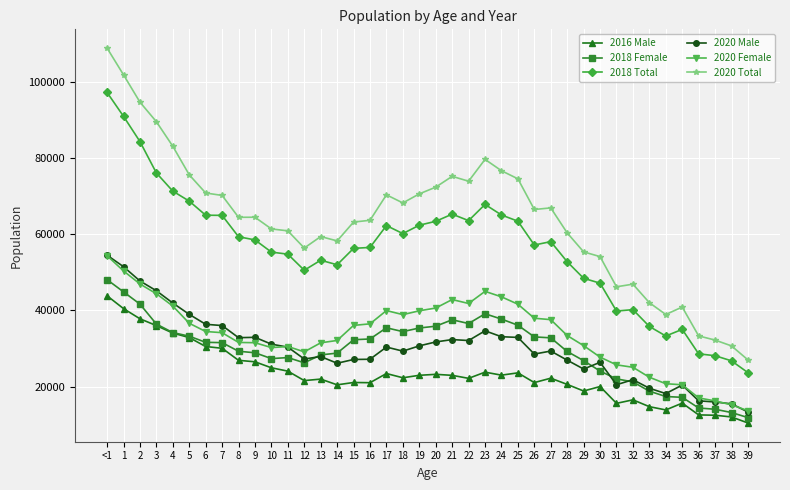

What is the sum of the 2020 Male values at 20 and 5?

70660